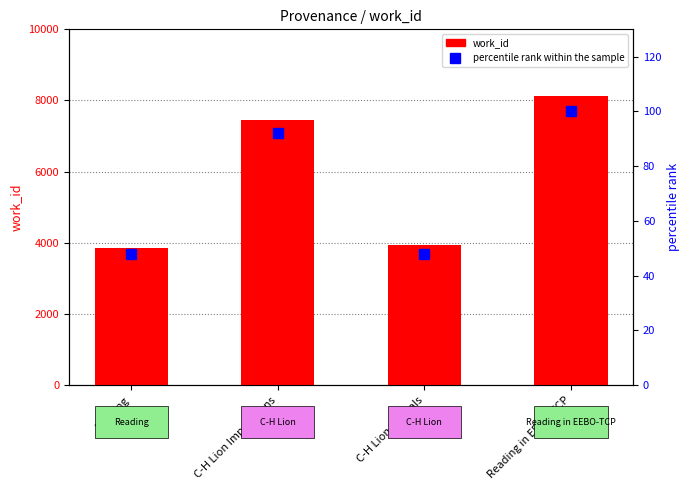

Where is work_id nearest to the value 5998?

C-H Lion Impressions